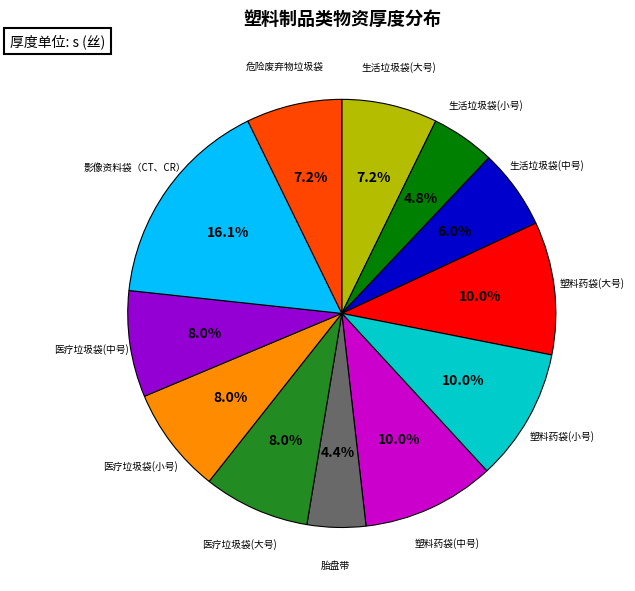

Does any single category account for the majority?

No